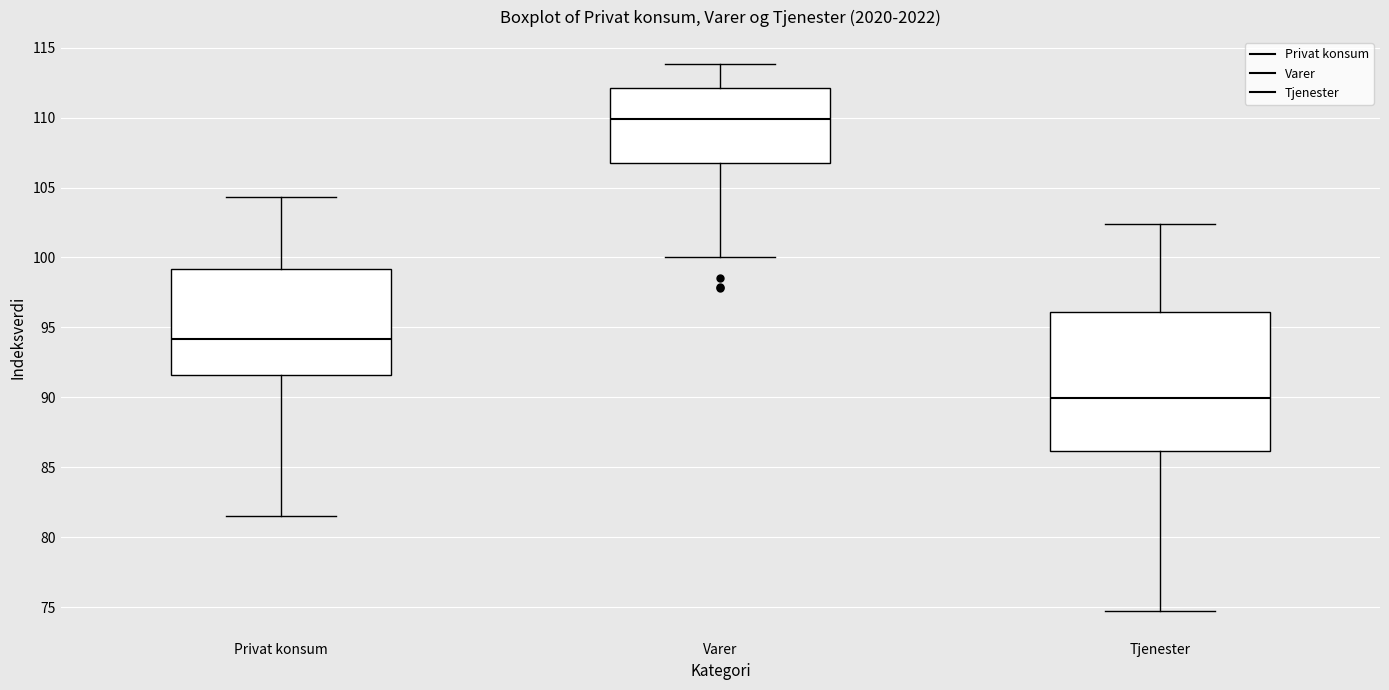

Reading left to right, transcribe this box plot: for each box, give where its median line is, the range the box spans, and where its two whiskers end, as read against the y-axis. The values are not printed on the chart, so give them approximately, as read against the axis.

Privat konsum: median 94.0, box 91.5 to 99.0, whiskers 81.5 to 104.5
Varer: median 110.0, box 107.0 to 112.0, whiskers 100.0 to 114.0
Tjenester: median 90.0, box 86.0 to 96.0, whiskers 74.5 to 102.5